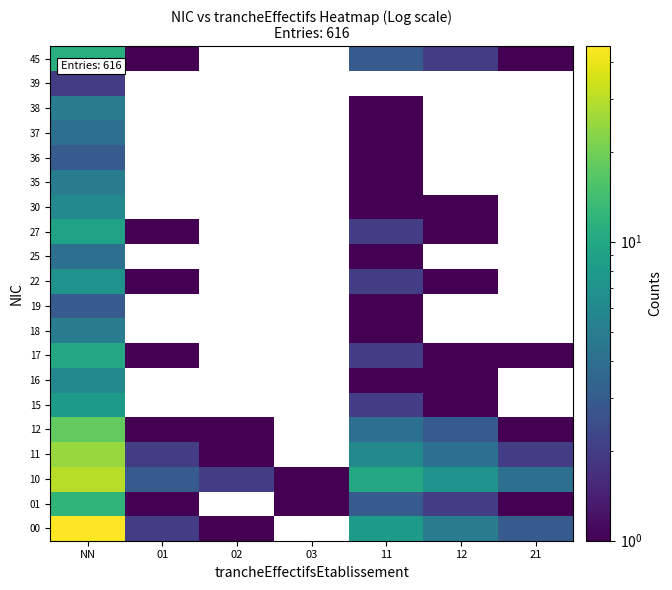

Which category has the highest value across all series?

NN